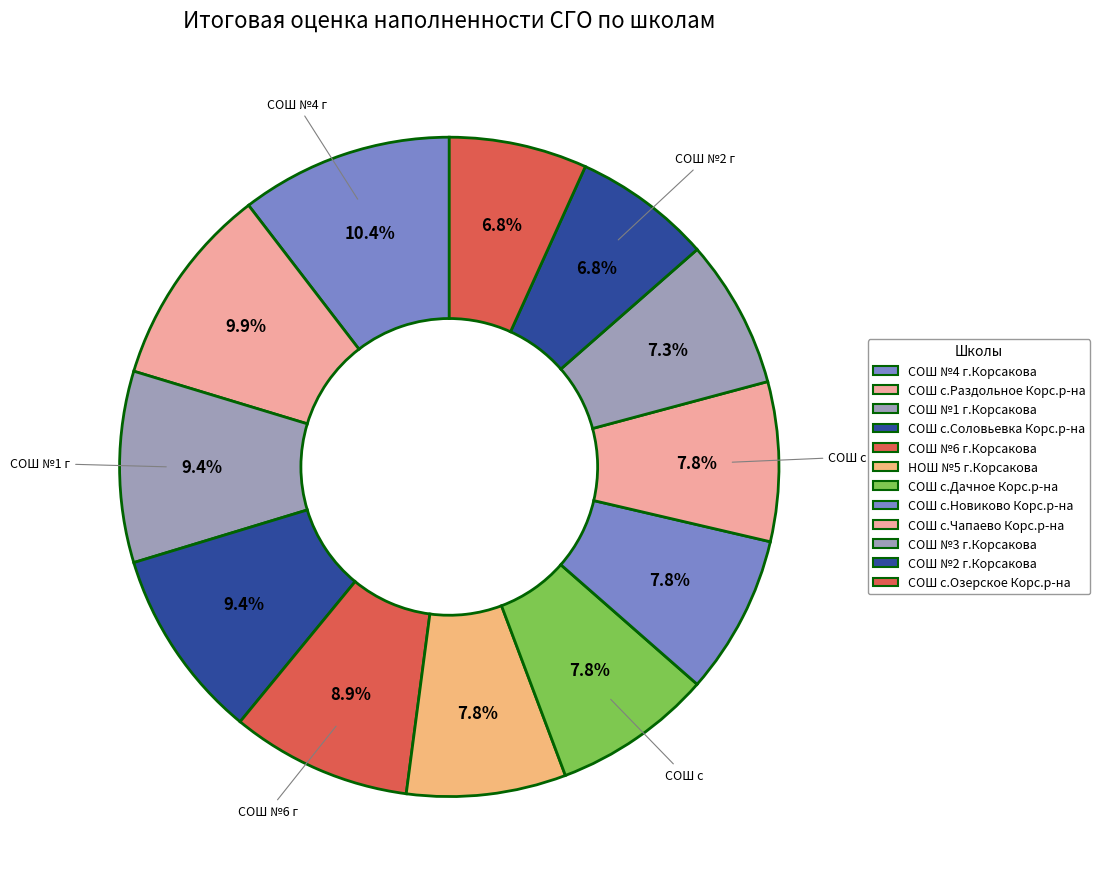

How many slices are in this pie chart?

12